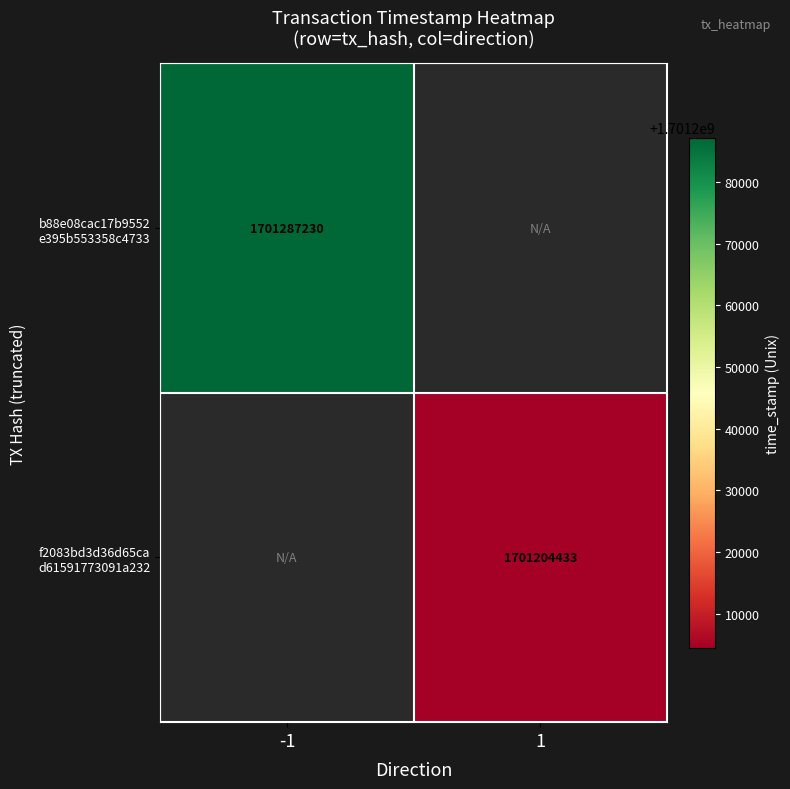

Rank the series at -1 from lowest to highest value.

b88e08cac17b9552 e395b553358c4733, f2083bd3d36d65ca d61591773091a232